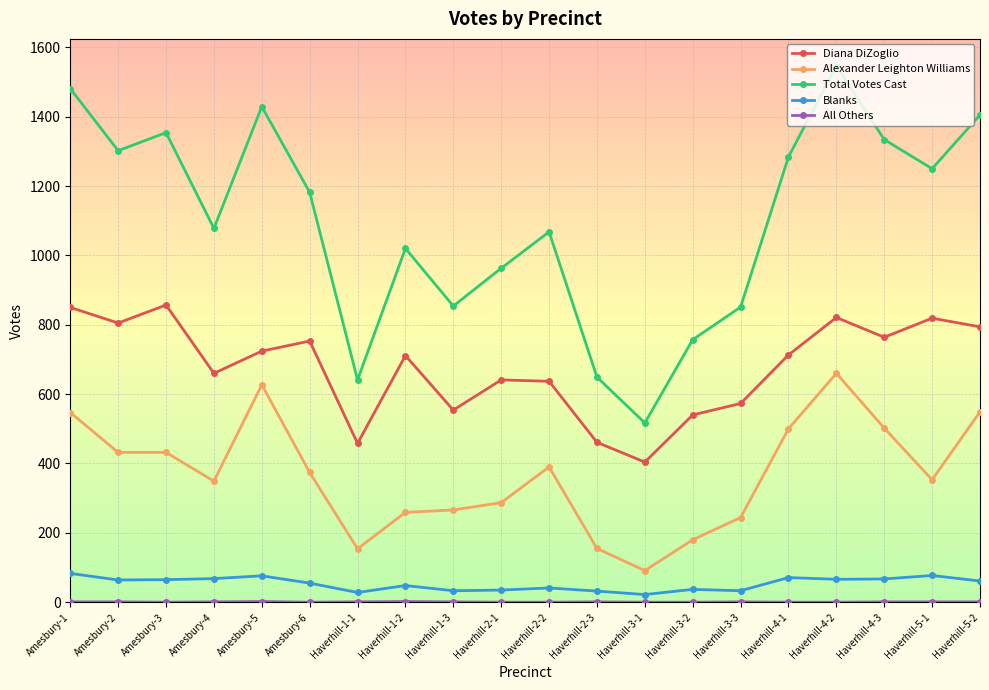

The value of Diana DiZoglio at Haverhill-1-1 is 261. True or false?

False